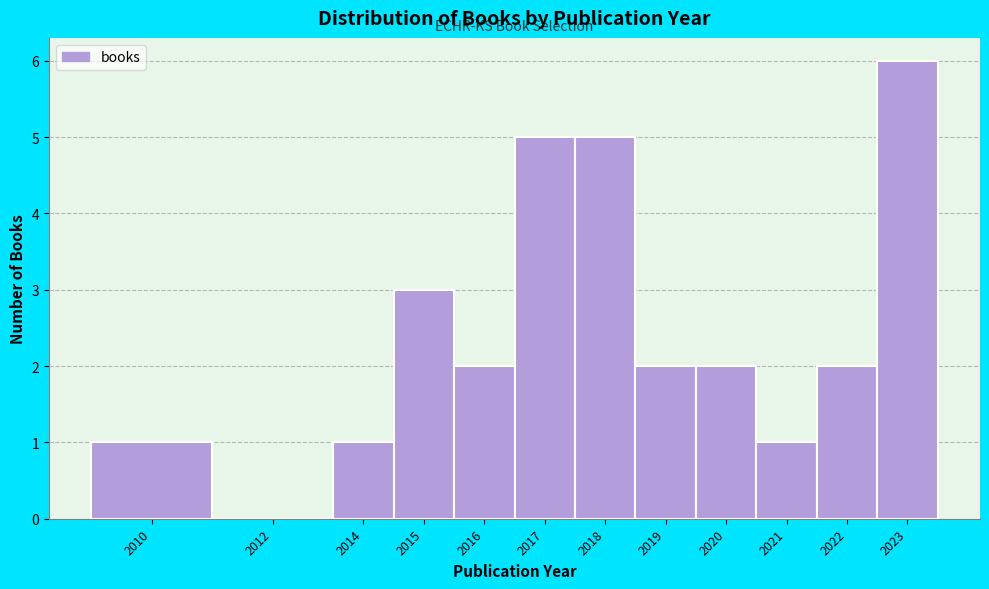

Reading left to right, what are all the values shown in this chart?

2010=1	2012=0	2014=1	2015=3	2016=2	2017=5	2018=5	2019=2	2020=2	2021=1	2022=2	2023=6